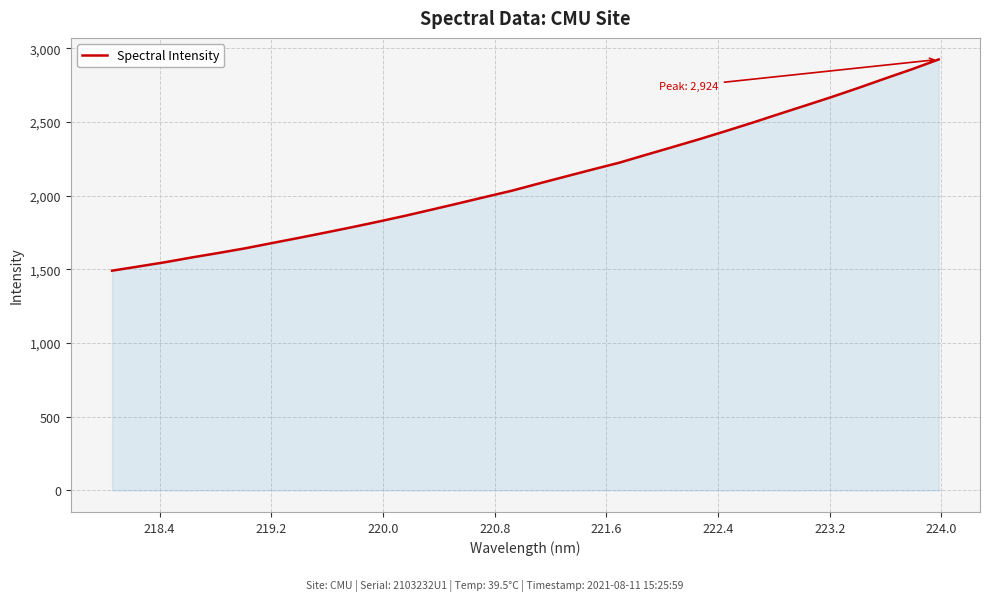

What is the average value?

2111.5